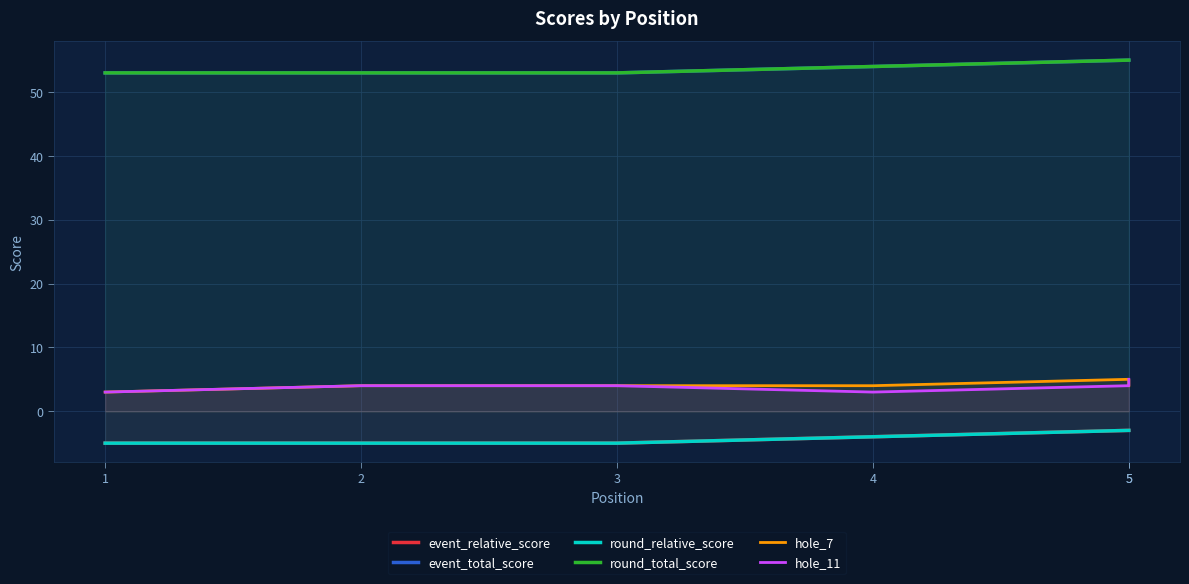

Rank the series at 4 from lowest to highest value.

event_relative_score, round_relative_score, hole_11, hole_7, event_total_score, round_total_score